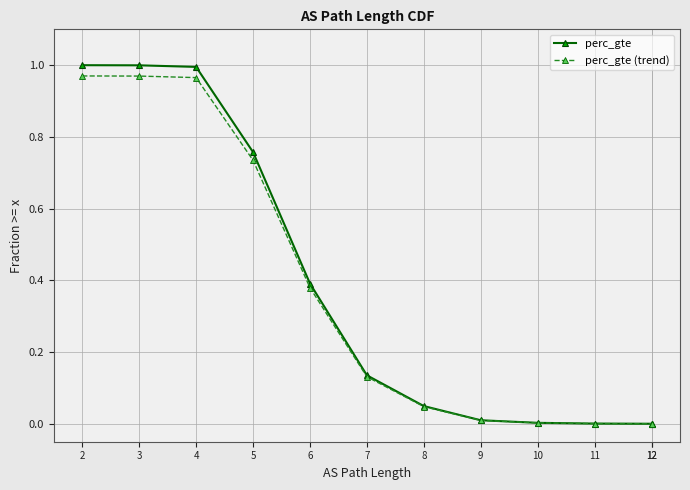

Between 7 and 11, which series saw the biggest shift?

perc_gte